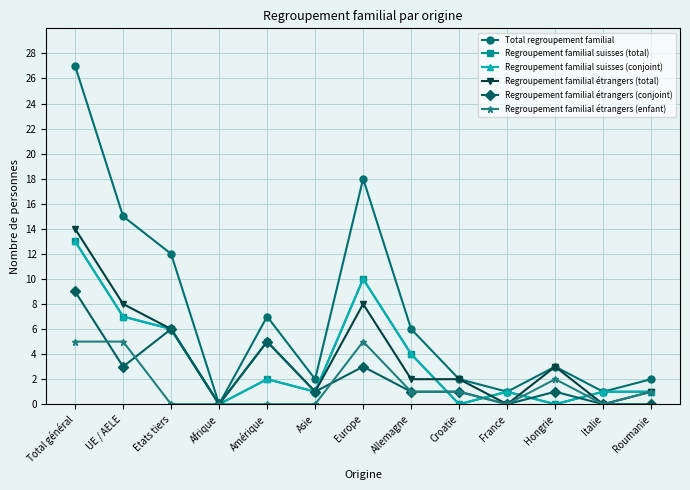

In Regroupement familial étrangers (total), how many points are lower than both neighbors (excluding endpoints)?

4